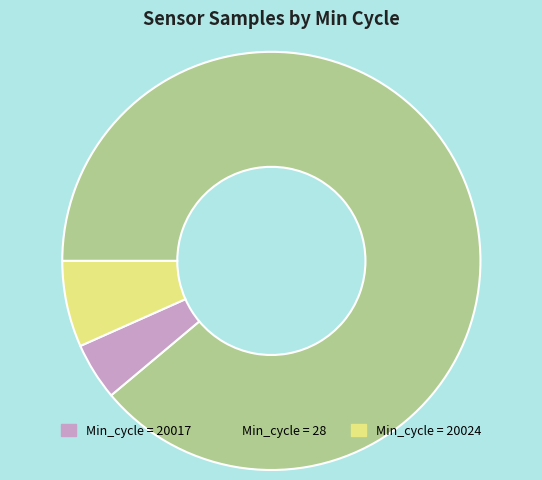

Does any single category account for the majority?

Yes